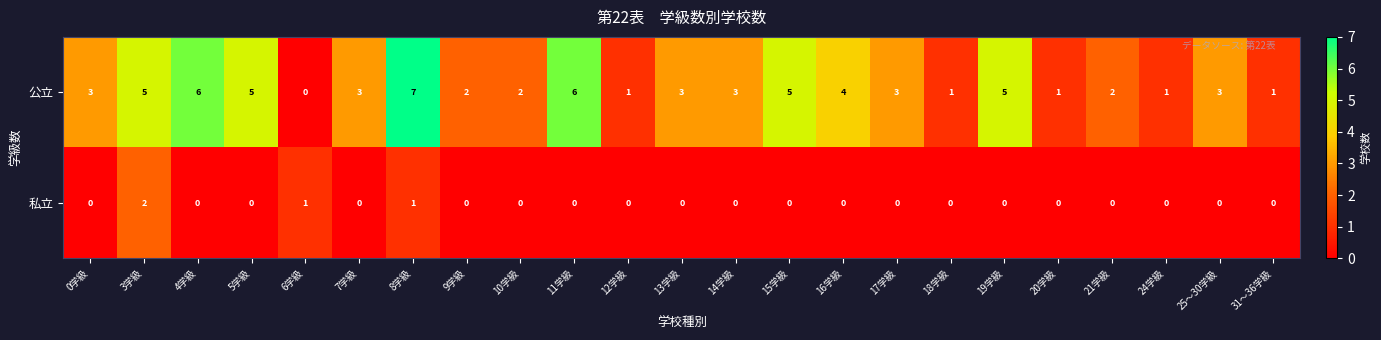

What is the highest value of the 公立 series?

7